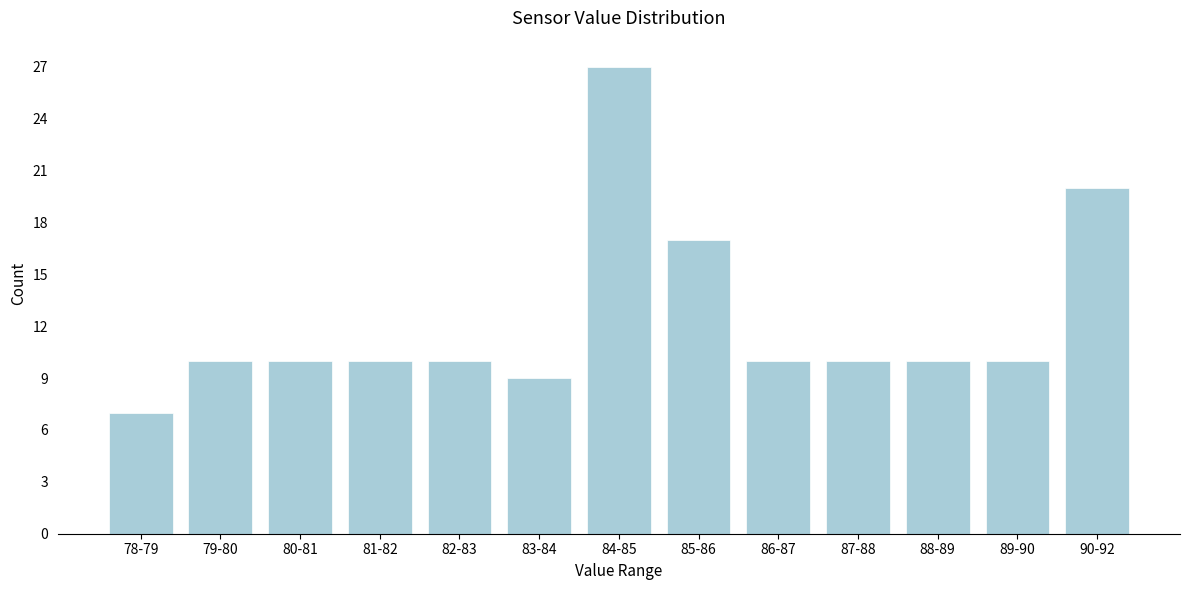

Reading left to right, transcribe all the data shown in this chart.

78-79=7	79-80=10	80-81=10	81-82=10	82-83=10	83-84=9	84-85=27	85-86=17	86-87=10	87-88=10	88-89=10	89-90=10	90-92=20